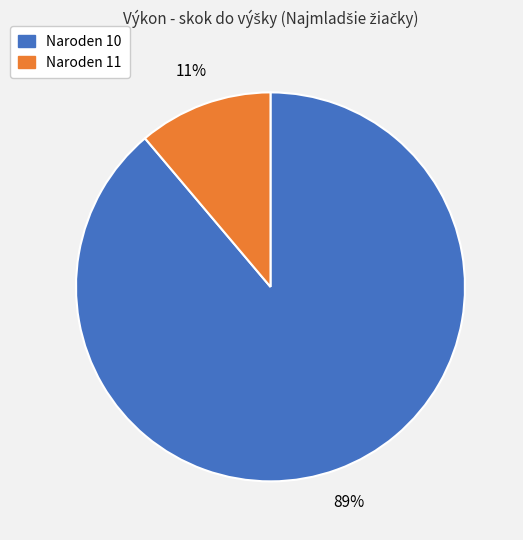

To the nearest percent, what is the difference between the largest and smallest slice percentages?

78%